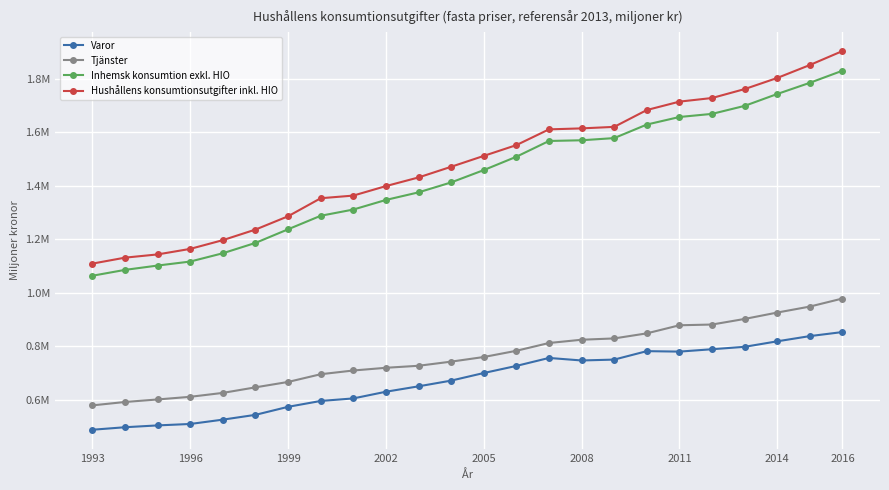

Is this an area chart (filled region under the line)?

No